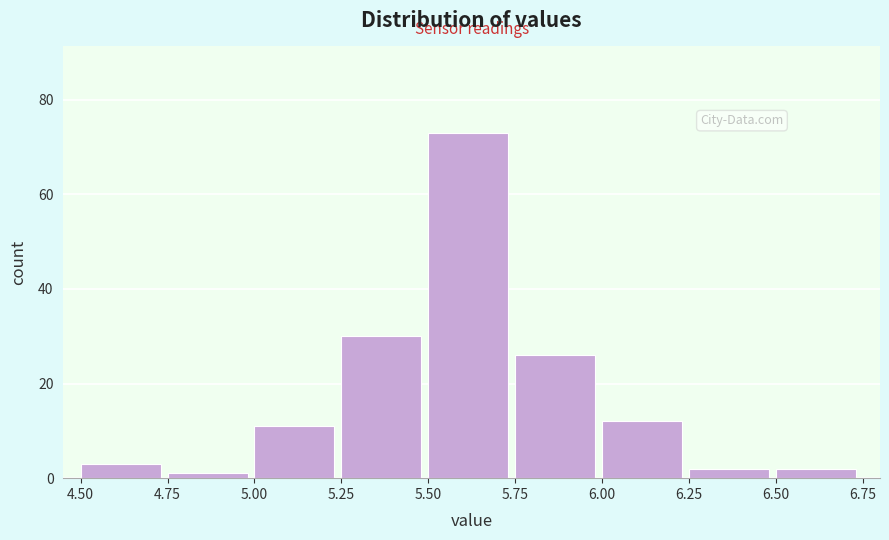

Reading left to right, list every bar in this chart as the range it spans on the x-axis followed by its height. The values are not printed on the chart, so give them approximately, as read against the axis.

4.50 to 4.75: 4
4.75 to 5.00: under 2
5.00 to 5.25: 12
5.25 to 5.50: 30
5.50 to 5.75: 74
5.75 to 6.00: 26
6.00 to 6.25: 12
6.25 to 6.50: 2
6.50 to 6.75: 2